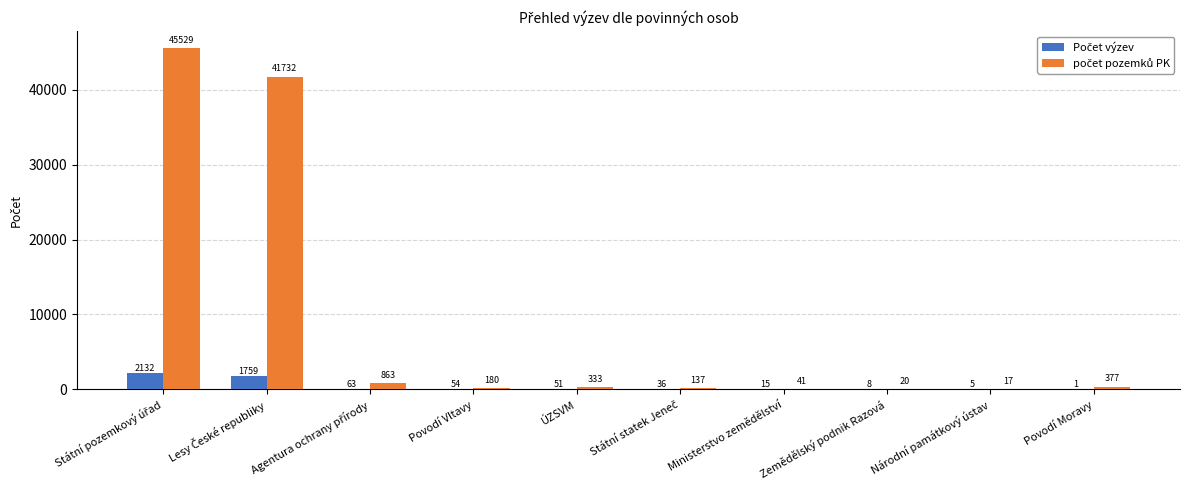

What is the greatest value displayed?

45529